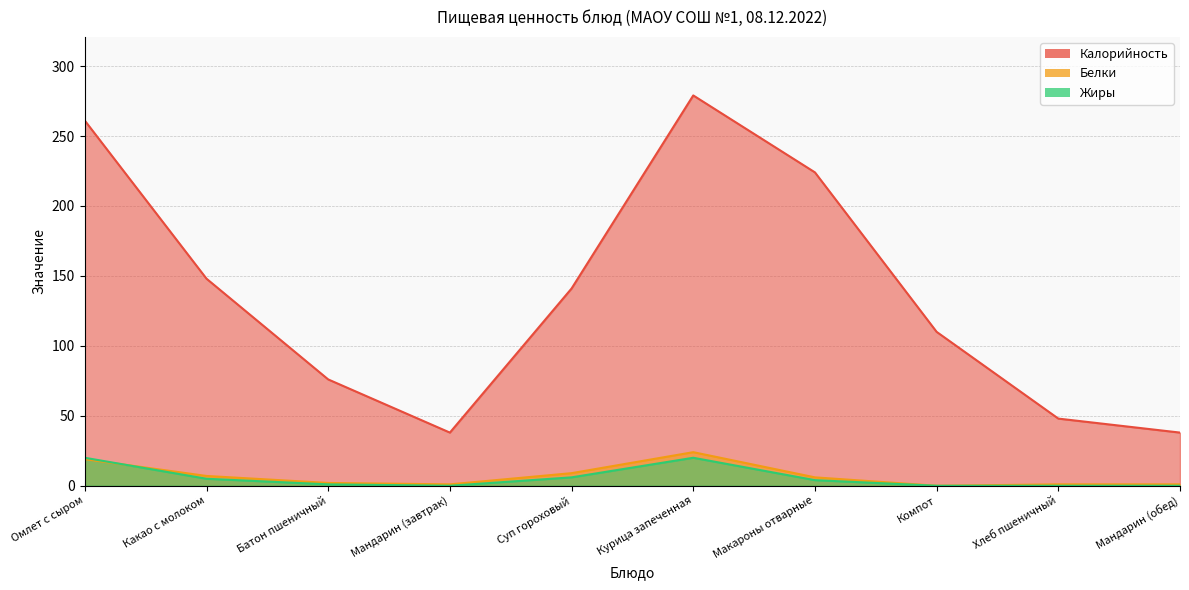

Count the number of data series in this chart.

3